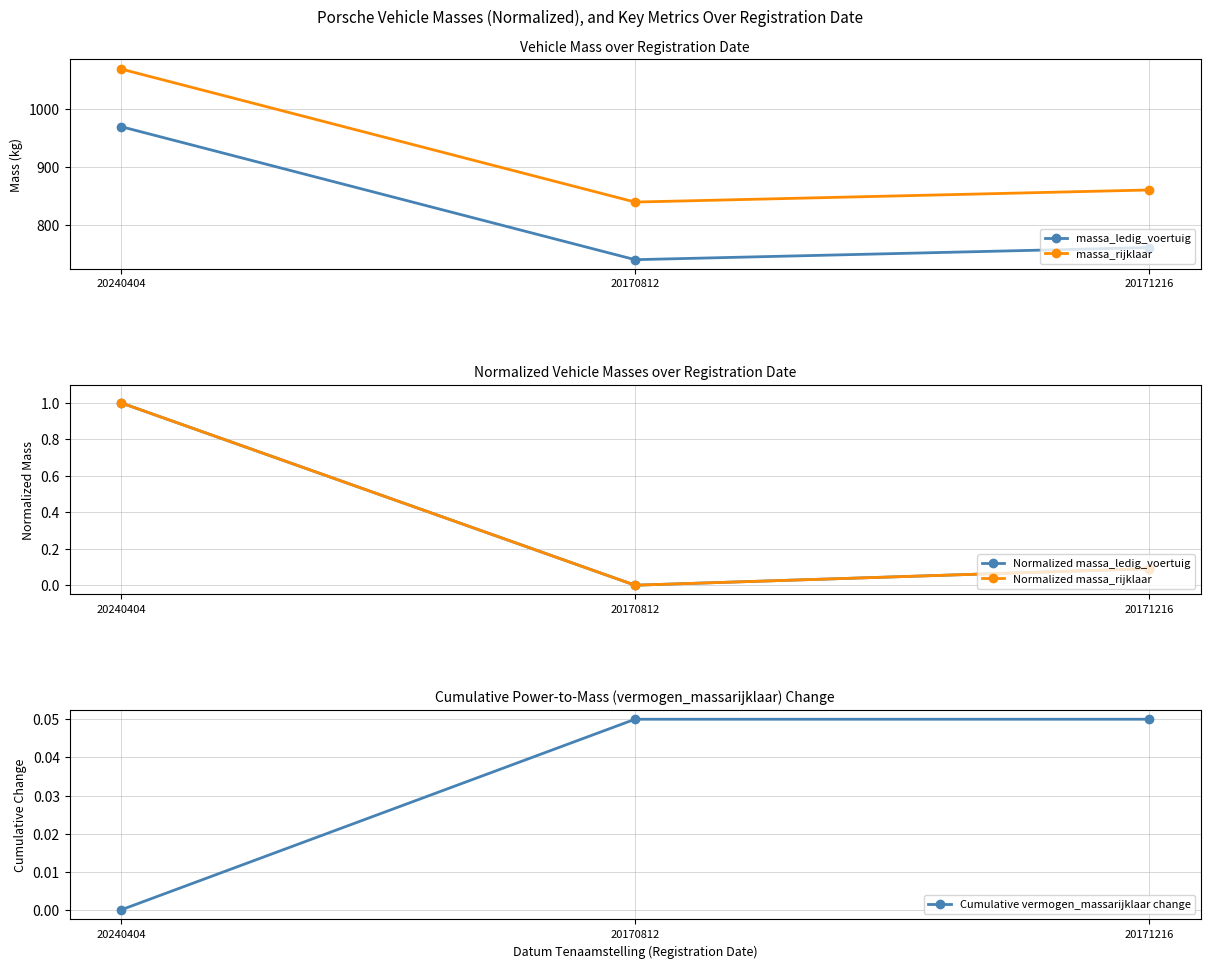

Is it true that Normalized massa_rijklaar equals 1.4 at 20240404?

False